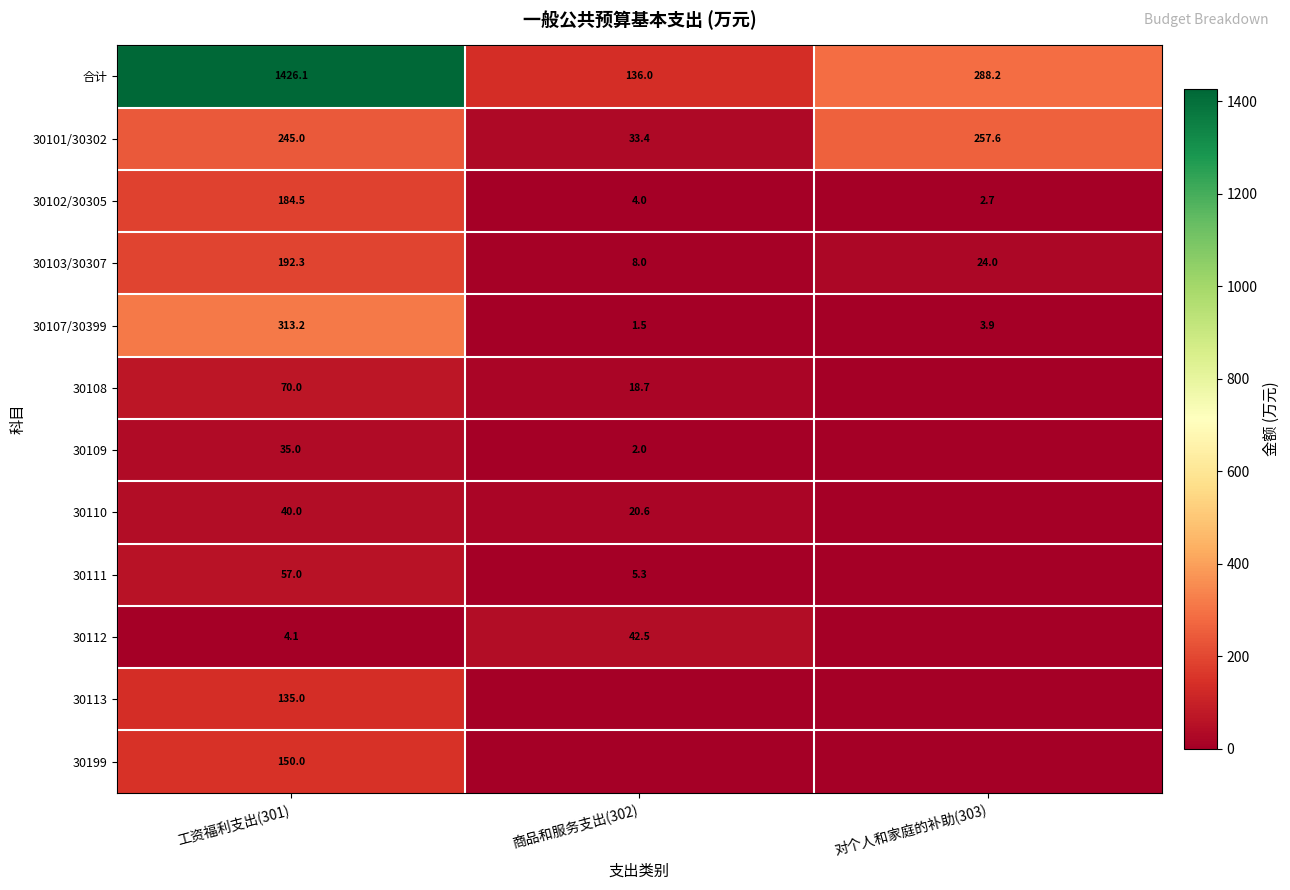

At 工资福利支出(301), list the series in order from largest to smallest.

合计, 30107/30399, 30101/30302, 30103/30307, 30102/30305, 30199, 30113, 30108, 30111, 30110, 30109, 30112